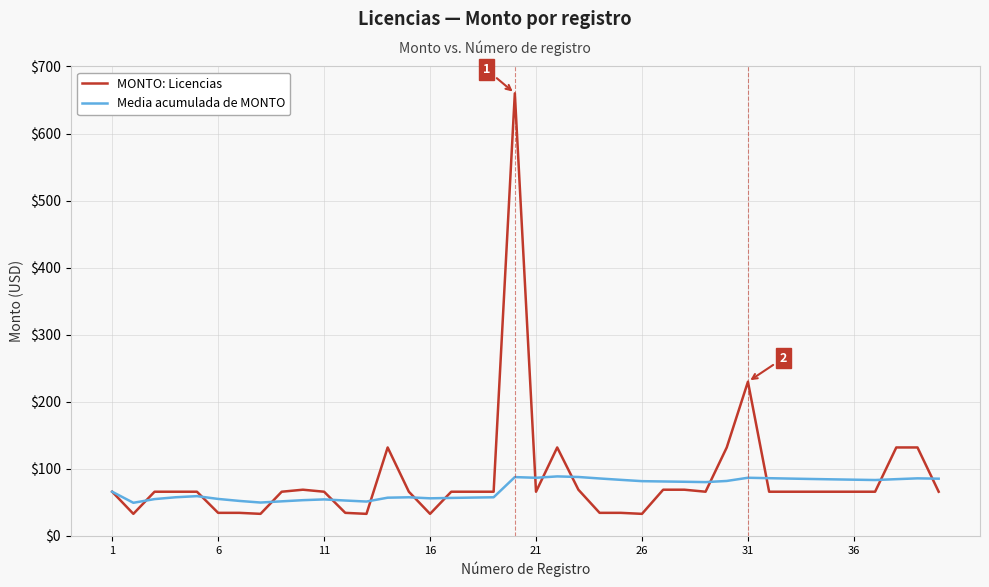

In Media acumulada de MONTO, how many points are lower than both neighbors (excluding endpoints)?

7